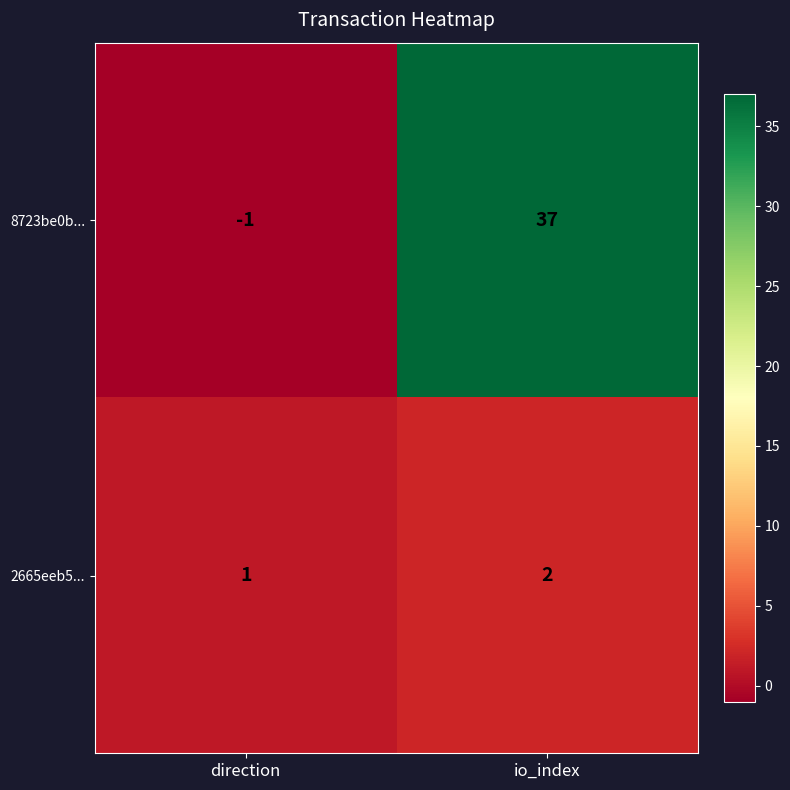

At how many categories does at least one series exceed 13?

1